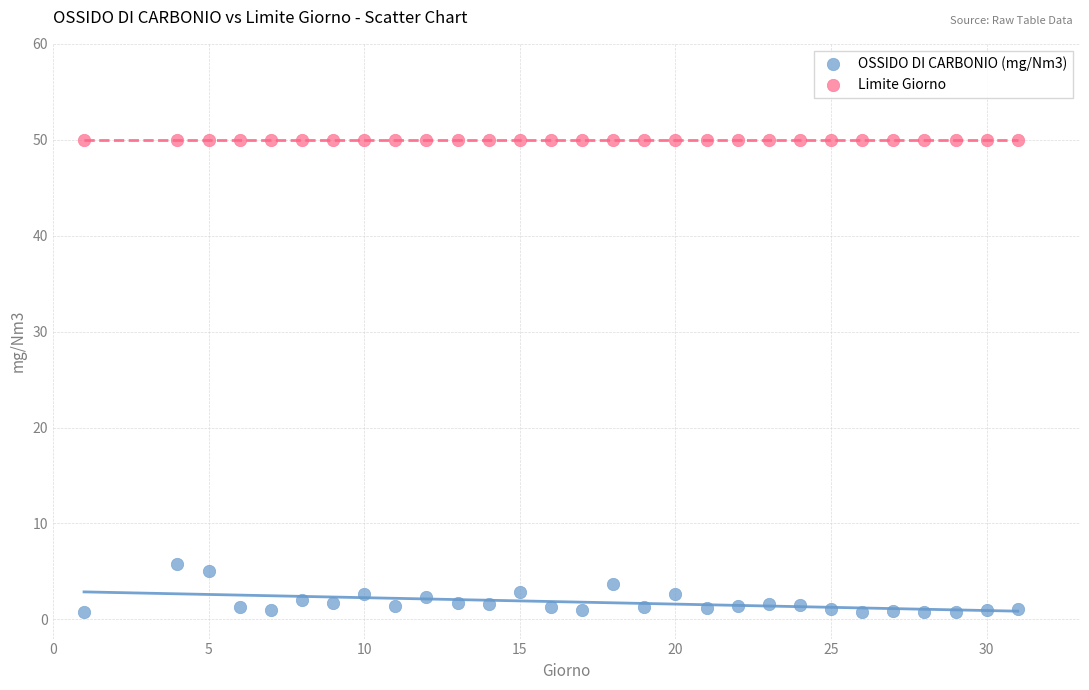

Which series contains the highest Y value?

Limite Giorno